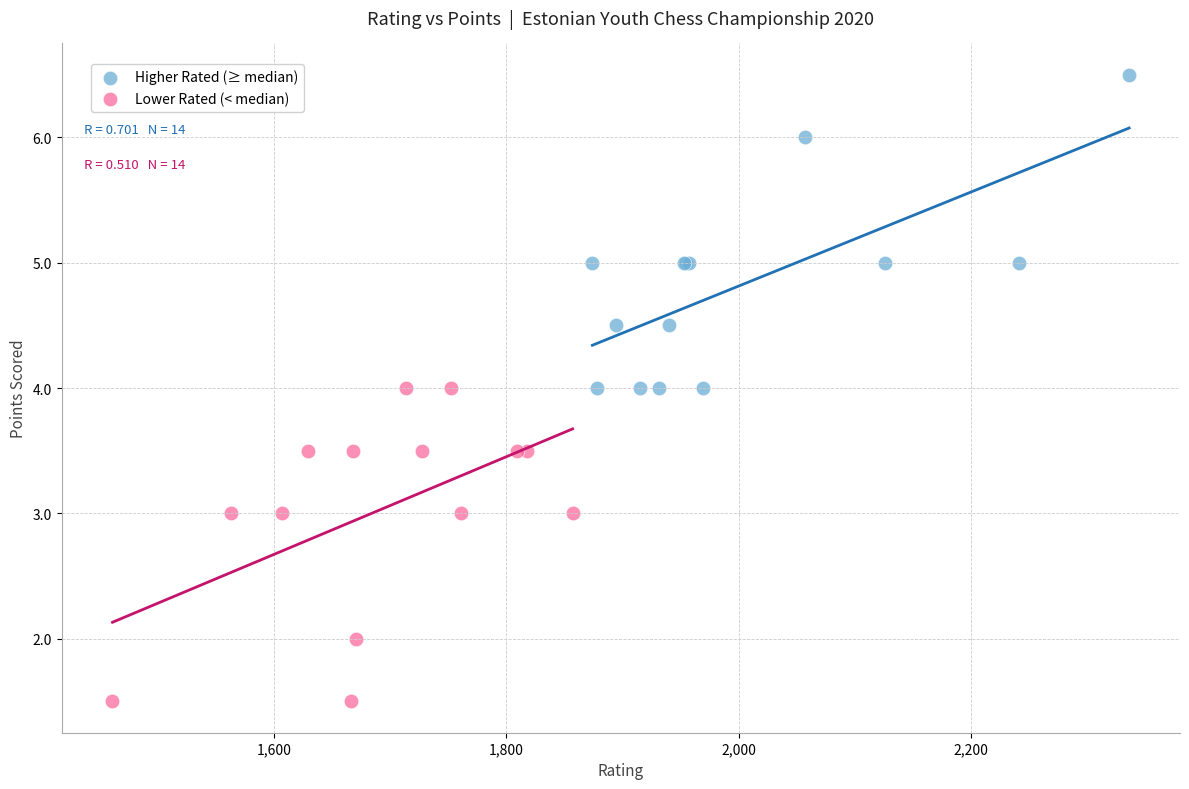

Which series reaches the maximum Y coordinate?

Higher Rated (≥ median)